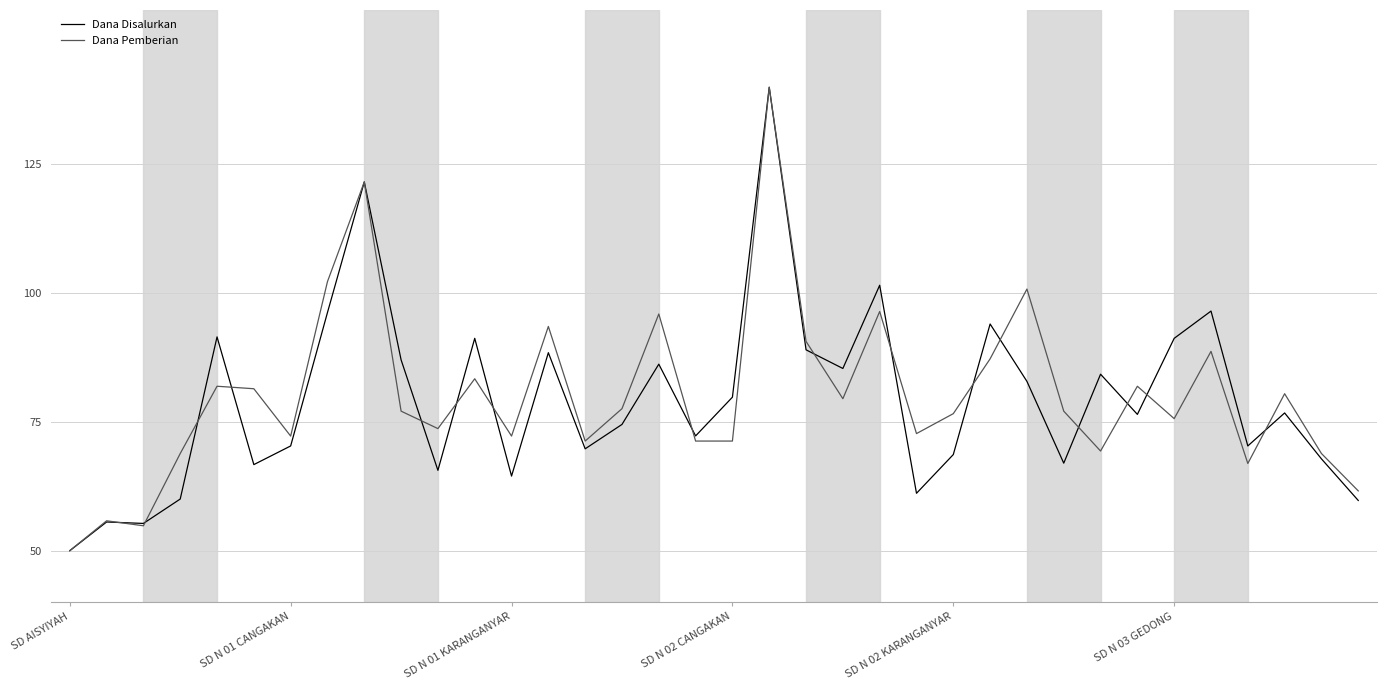

What is the difference between the maximum and second lowest values in the Dana Pemberian series?

85.2